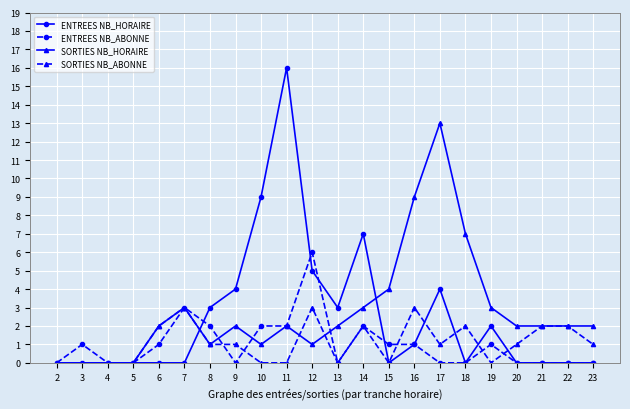

How many distinct data groups are displayed?

4